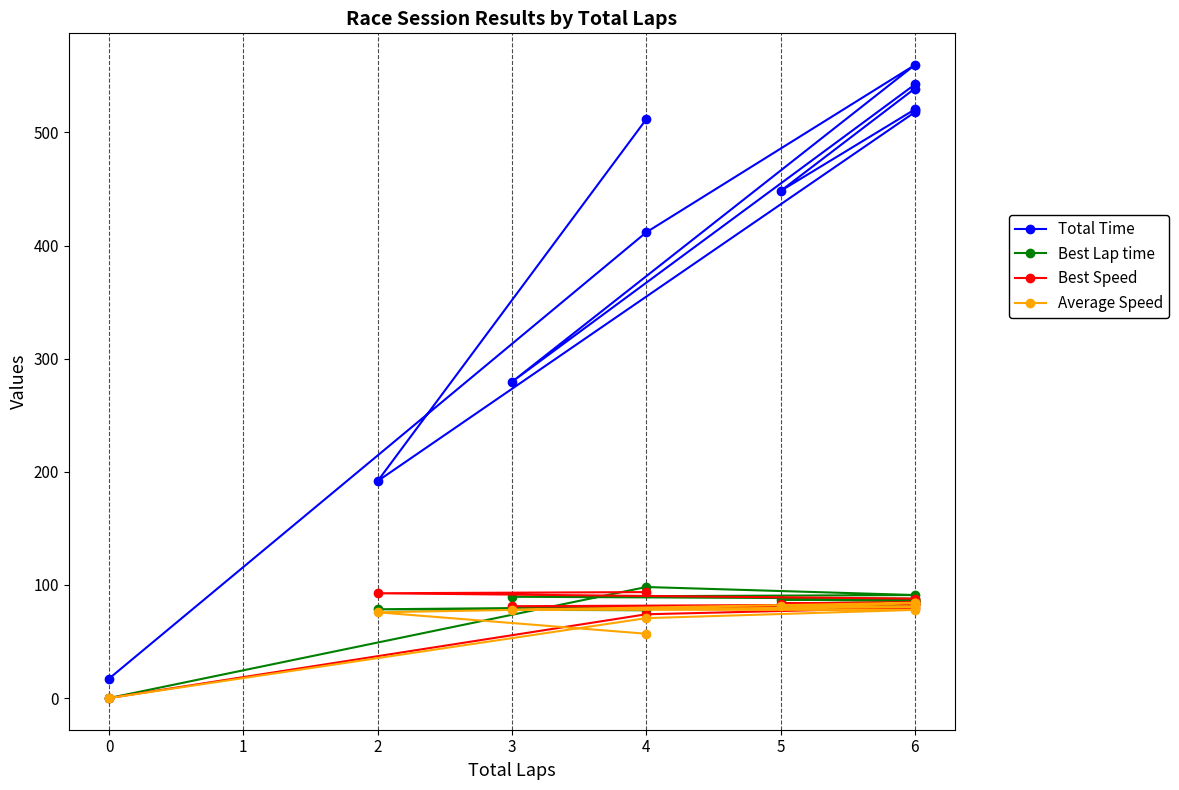

What is the value of the Total Time point at the 11th from the left?

411.7